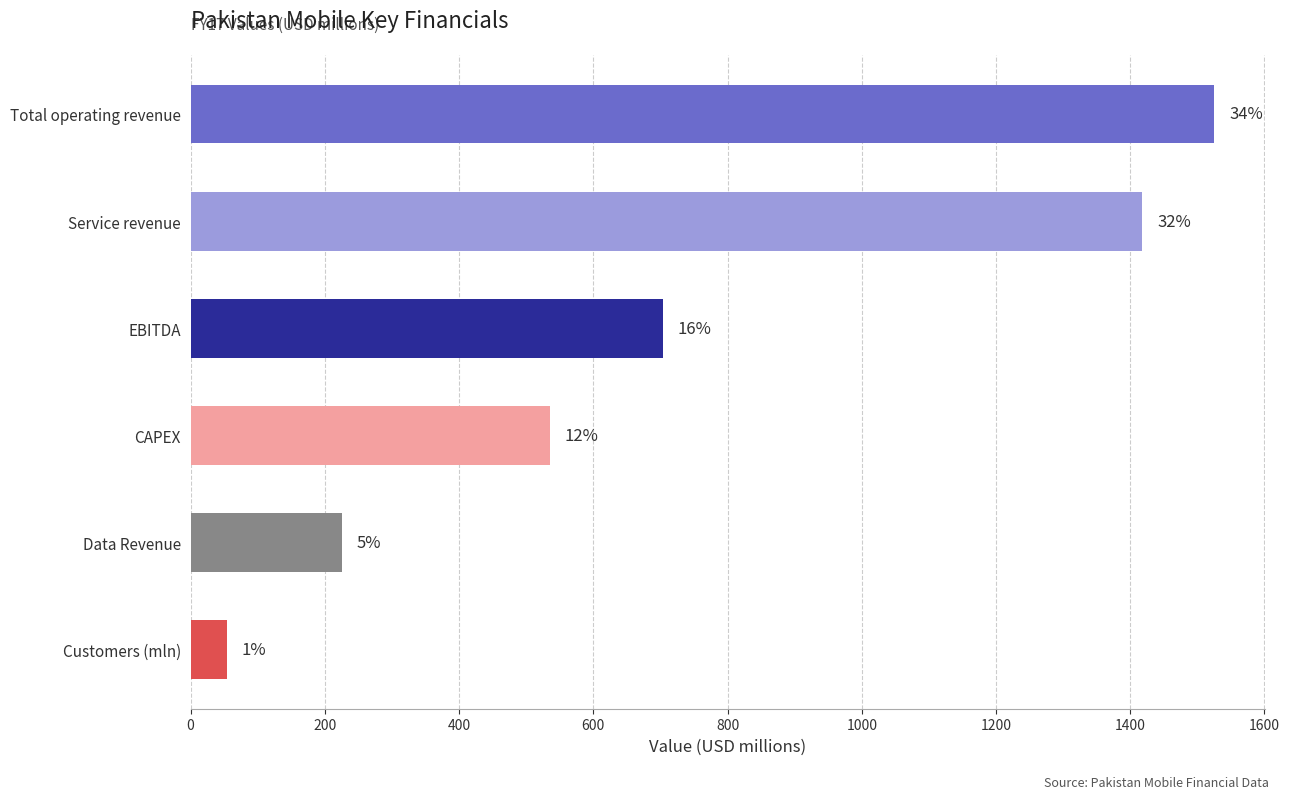

What is the sum of all values?

4460.4